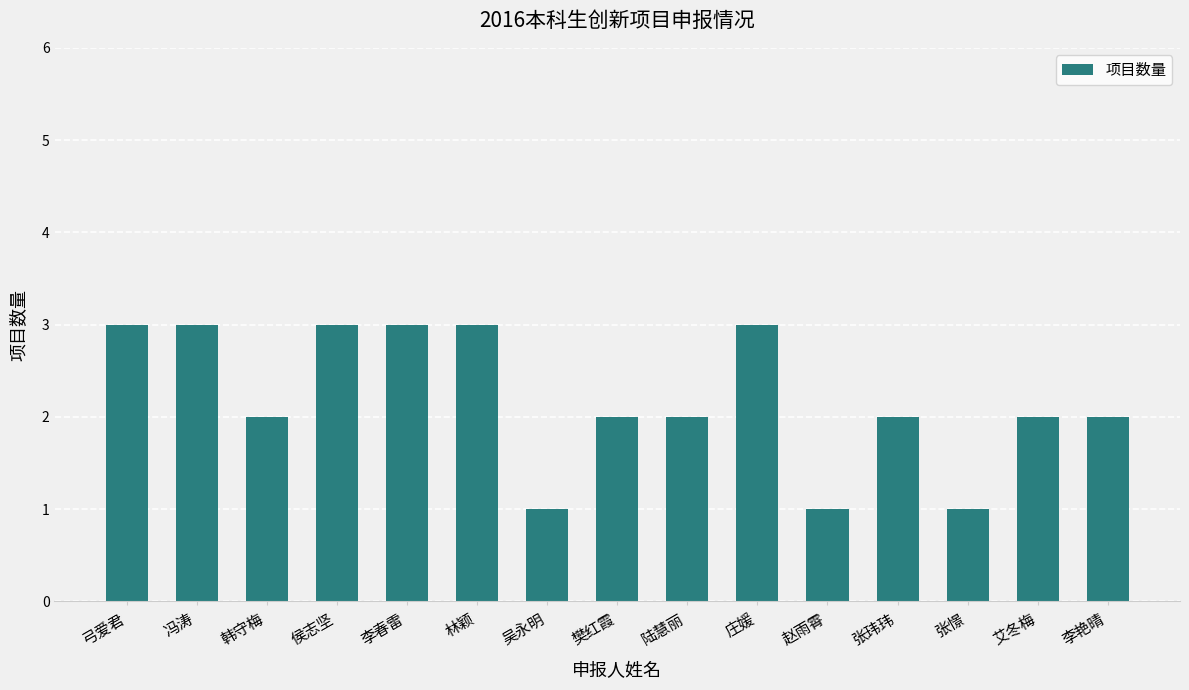

What is the label of the 3rd bar from the right?

张憬